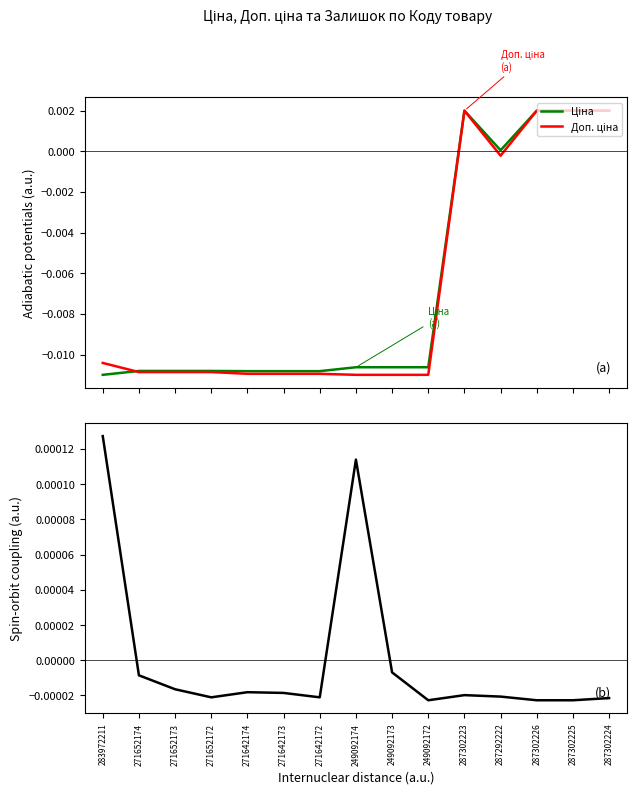

Where is Ціна nearest to the value 0?

287292222